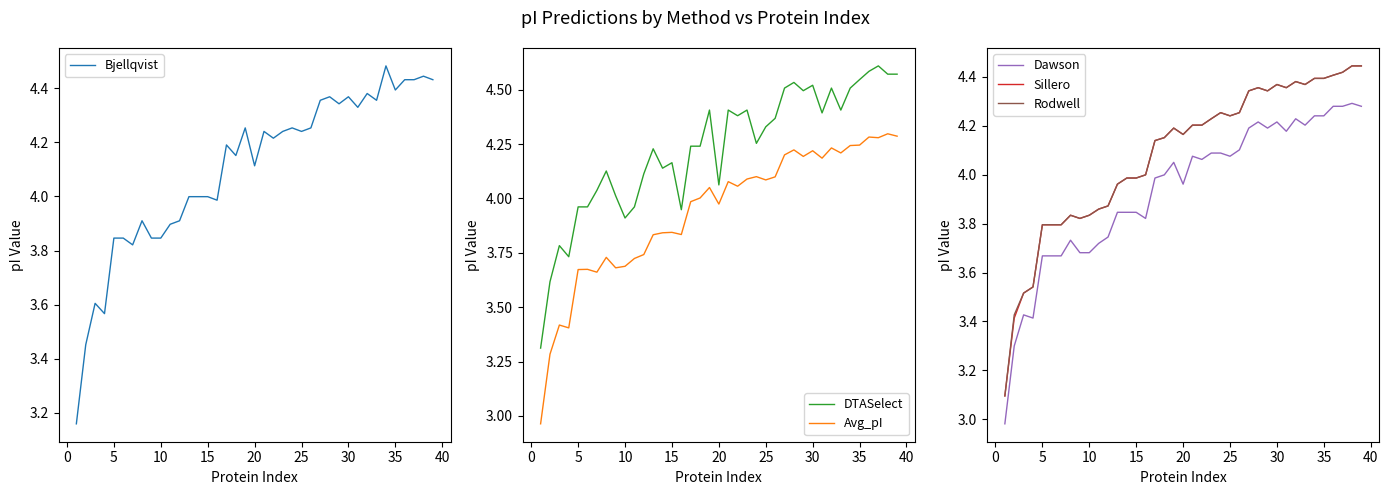

True or false: DTASelect and Avg_pI cross at least once.

False